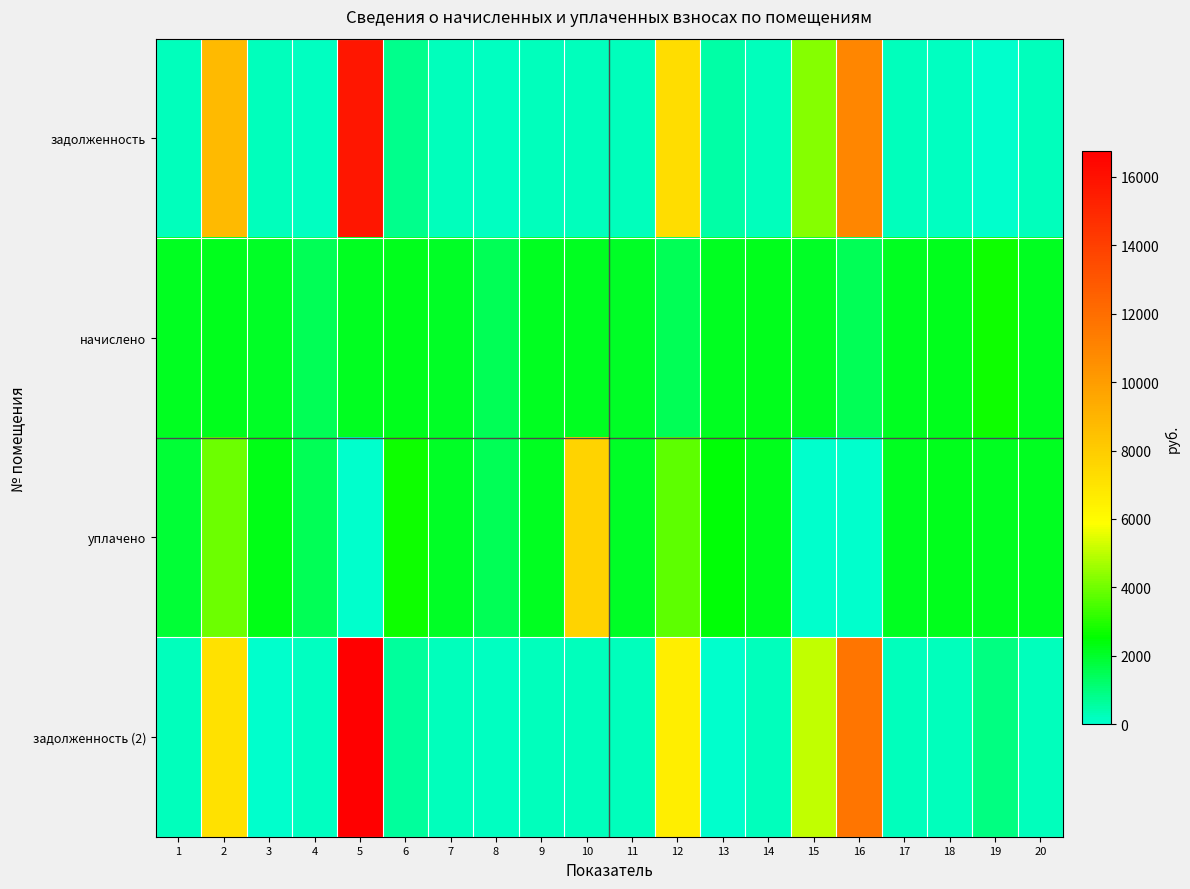

What is the total value across all series at 6?

6352.3